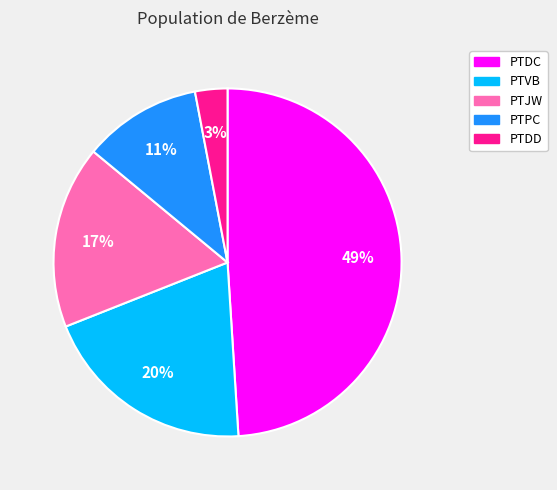

To the nearest percent, what is the combined percentage of PTJW and PTDD?

20%